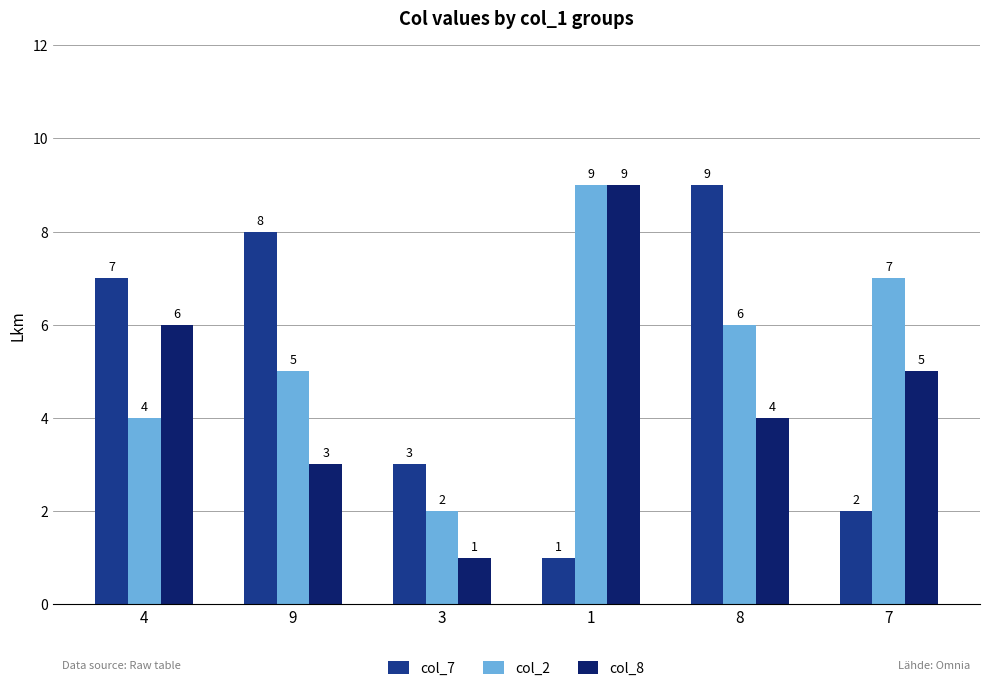

What is the minimum value shown in the chart?

1